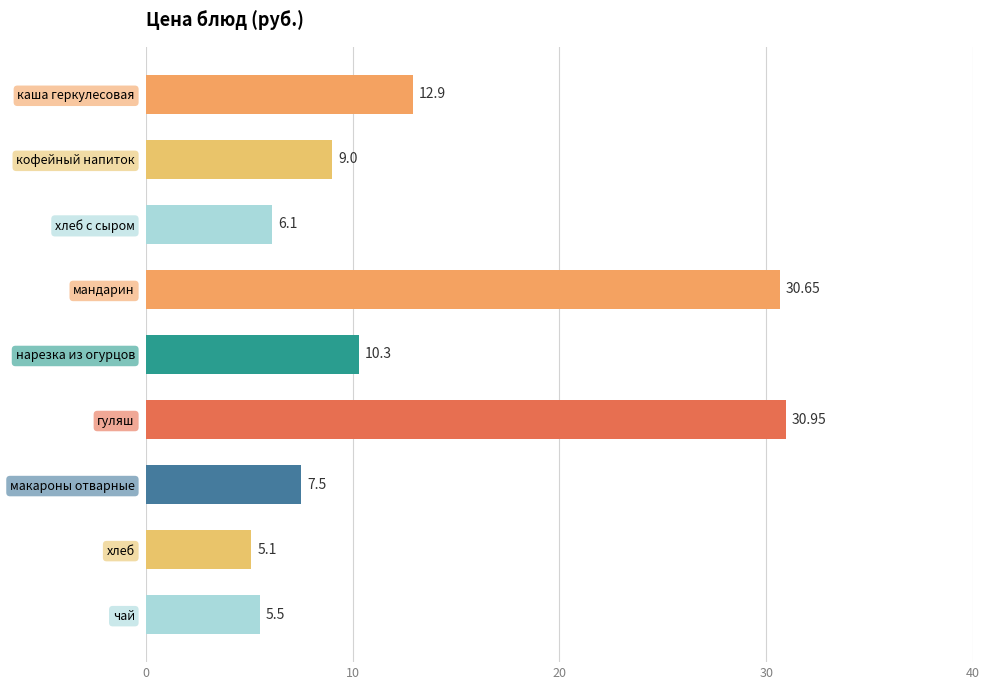

What is the average value?

13.1